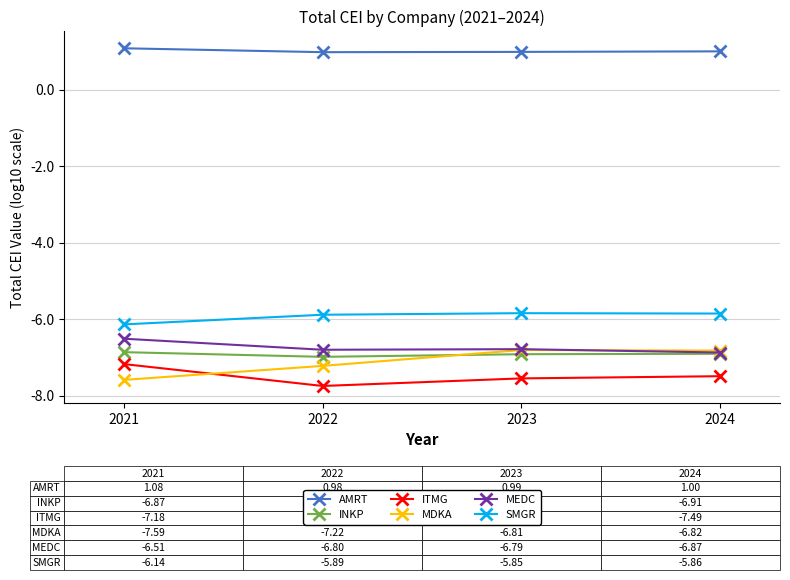

What is the value of the MDKA point at the 4th from the left?

-6.8